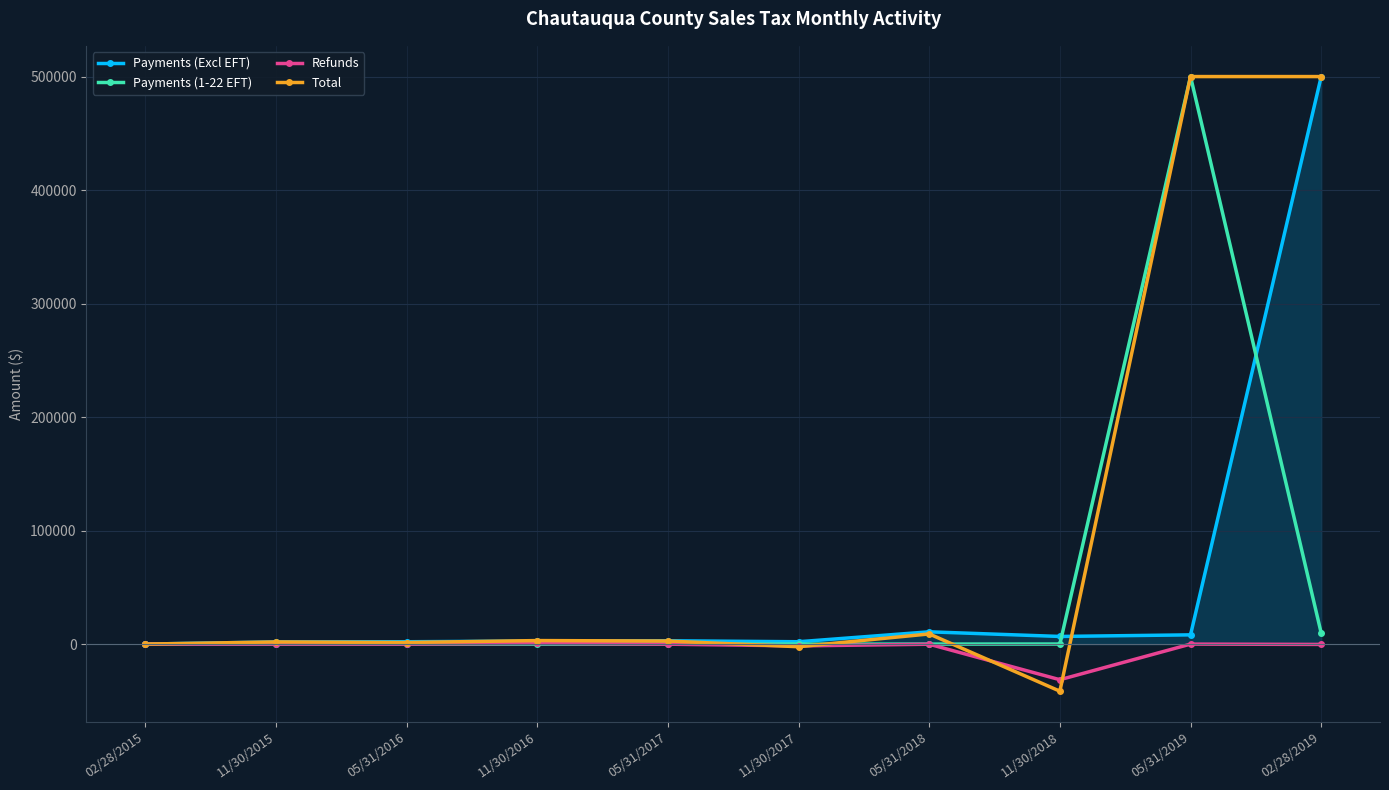

What is the label of the 6th point from the right?

05/31/2017